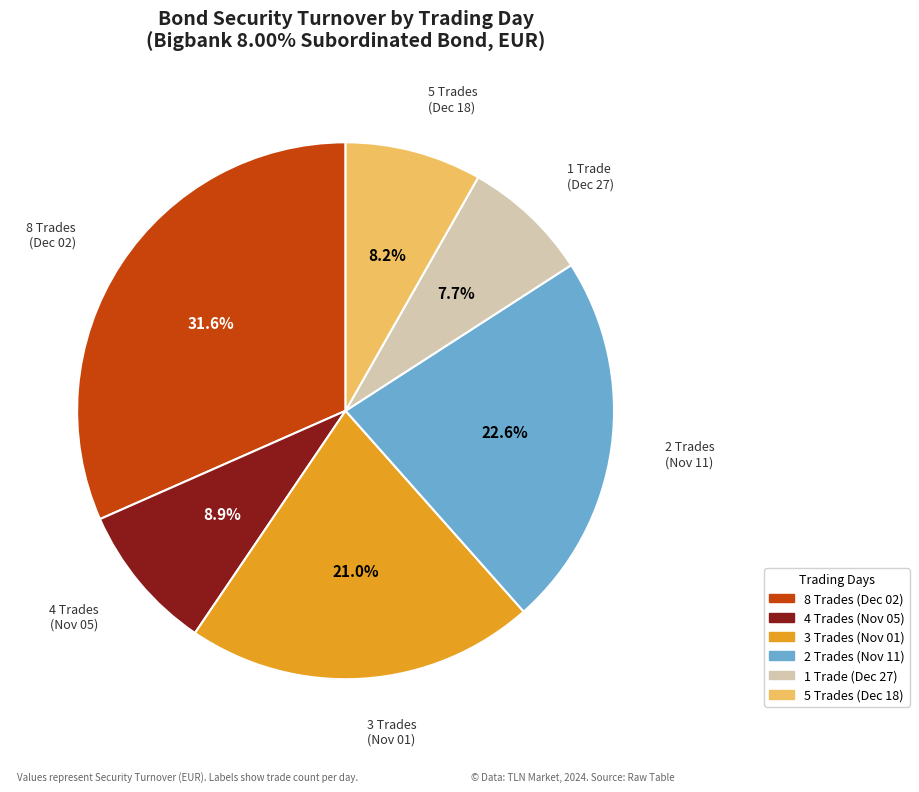

How many slices are in this pie chart?

6